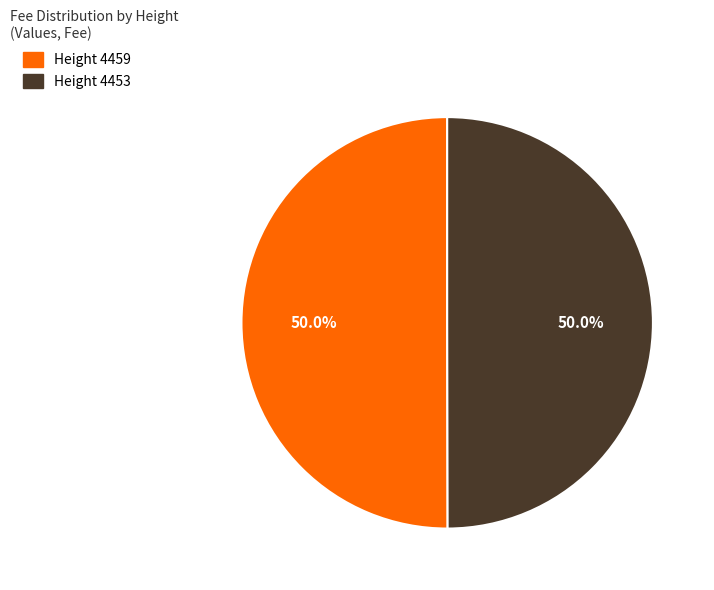

Rank the categories by value from highest to lowest.

4459, 4453